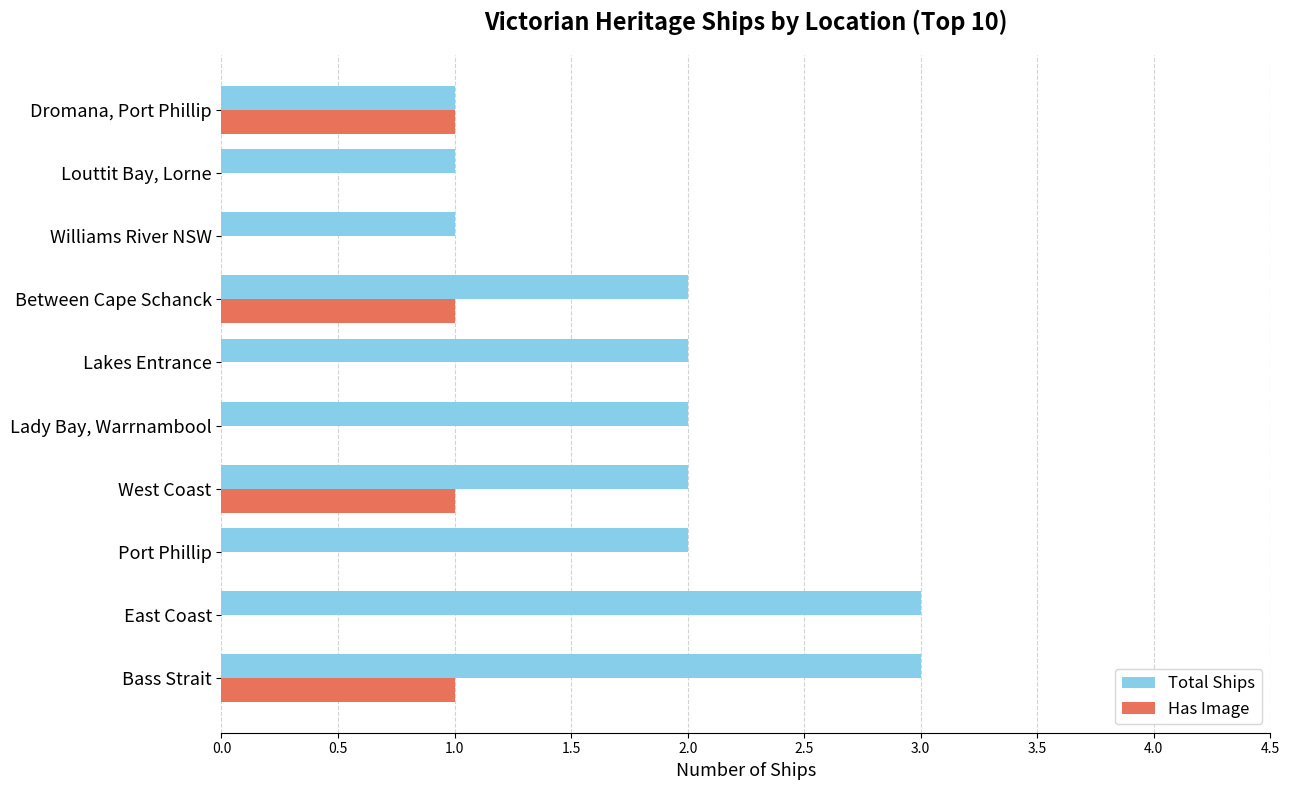

Which series changed the most between West Coast and Lady Bay, Warrnambool?

Has Image